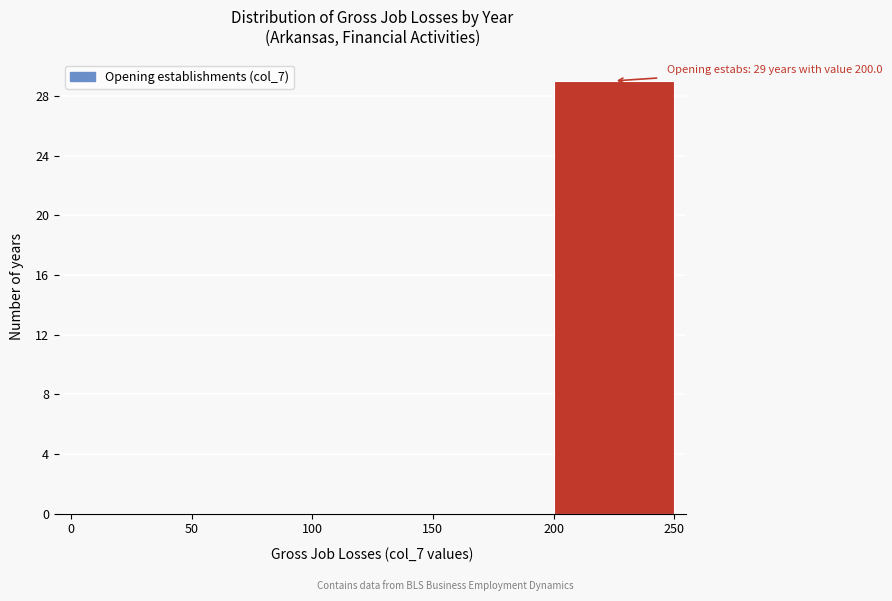

Over which range of the x-axis is the bar tallest?

200 to 250